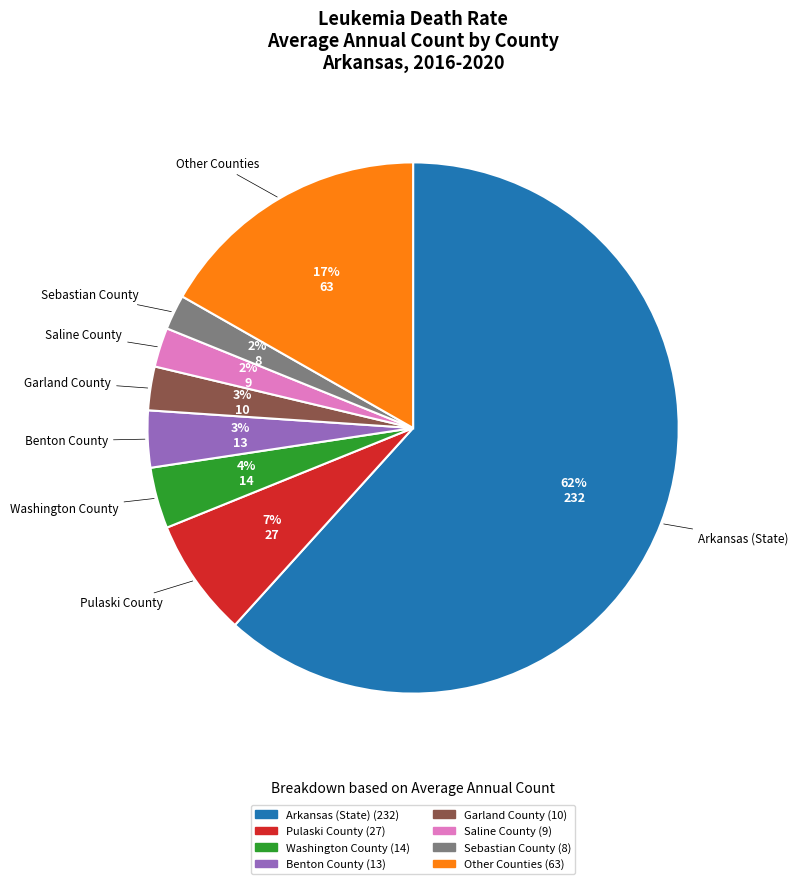

Is there any slice that represents more than half of the pie?

Yes